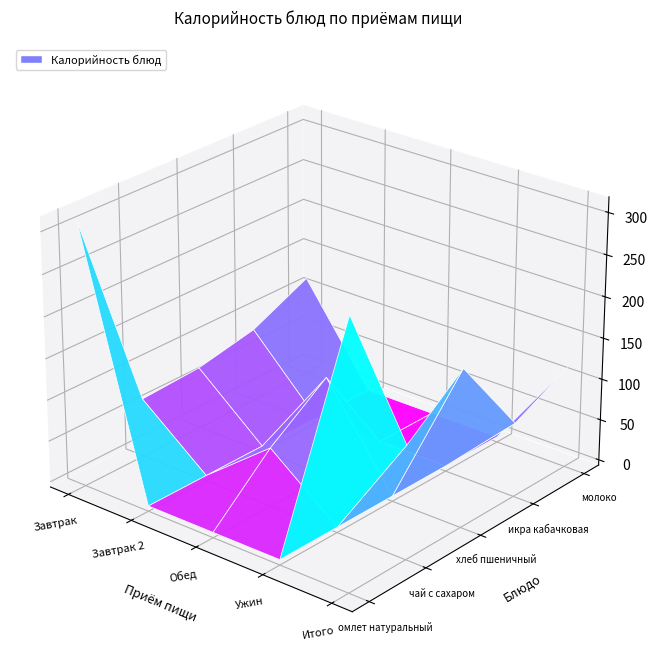

What is the minimum value shown in the chart?

64.8